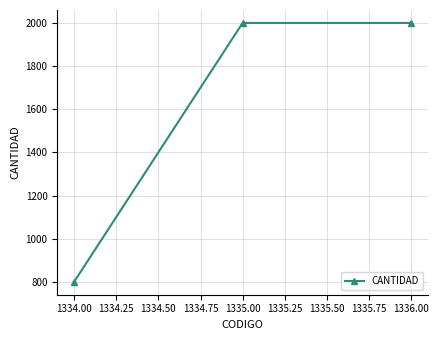

Which category has the lowest value across all series?

1334.00